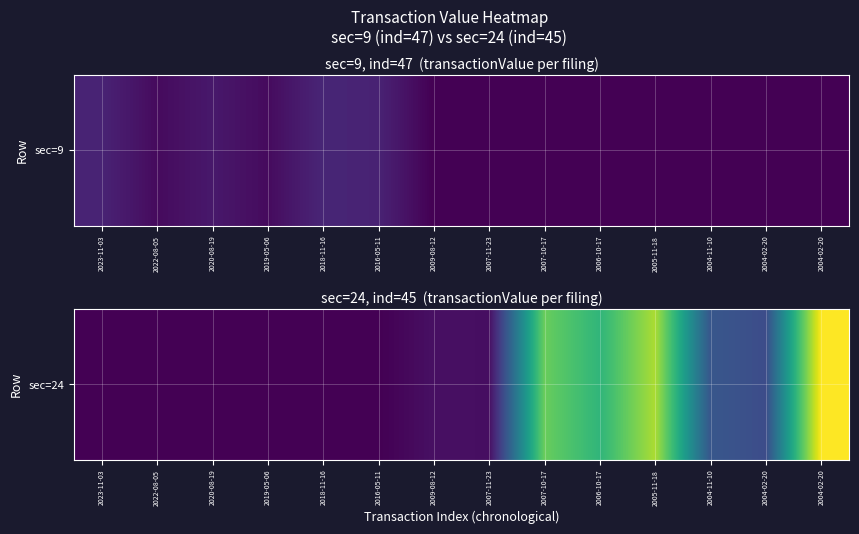

Count the number of data series in this chart.

1